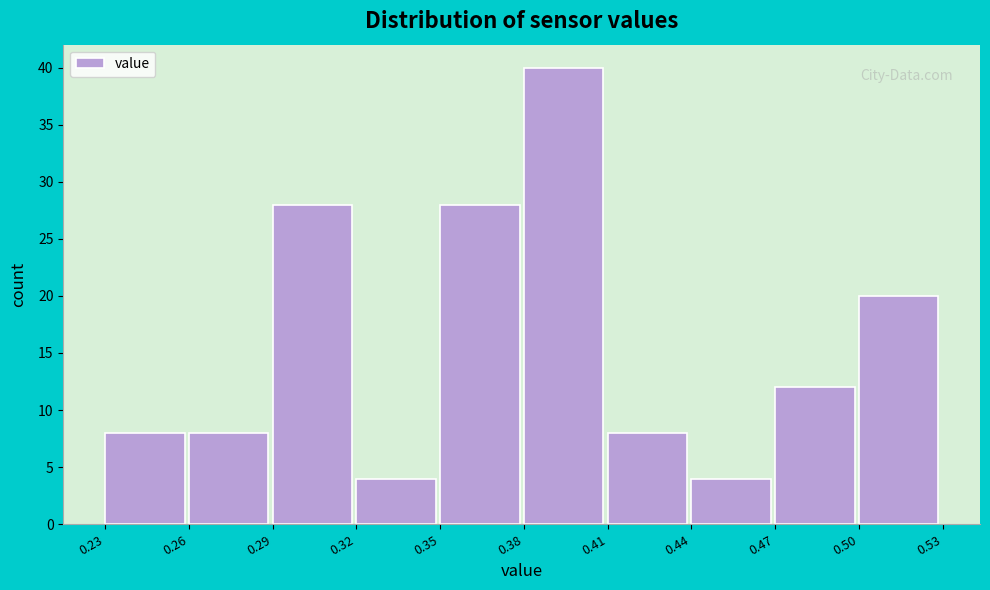

How tall is the bar that spans 0.47 to 0.50 on the x-axis? The values are not printed on the chart, so give them approximately, as read against the axis.

12